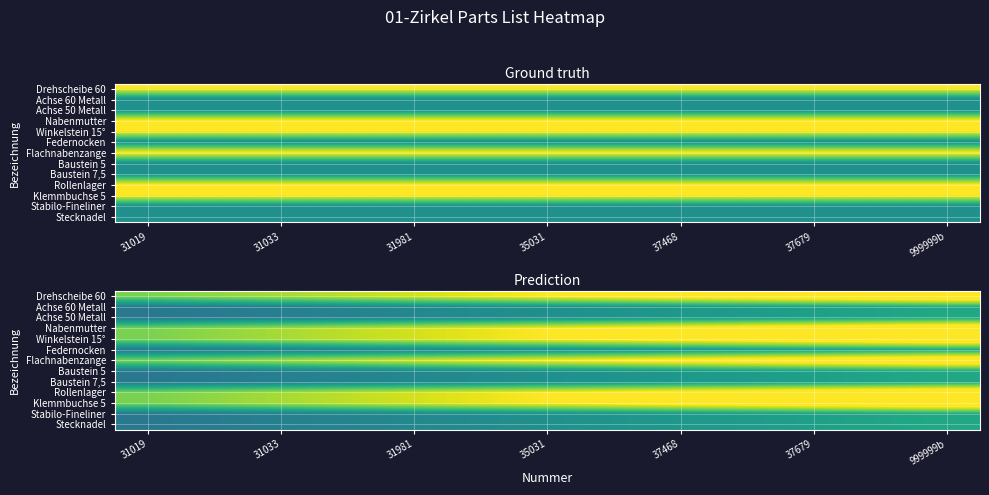

The value of Baustein 5 at 37468 is 0.6. True or false?

False